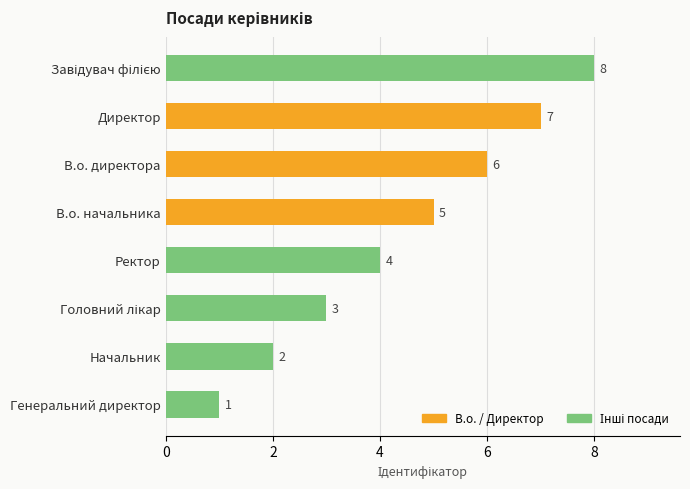

Reading top to bottom, list all the values displayed in this chart.

8	7	6	5	4	3	2	1